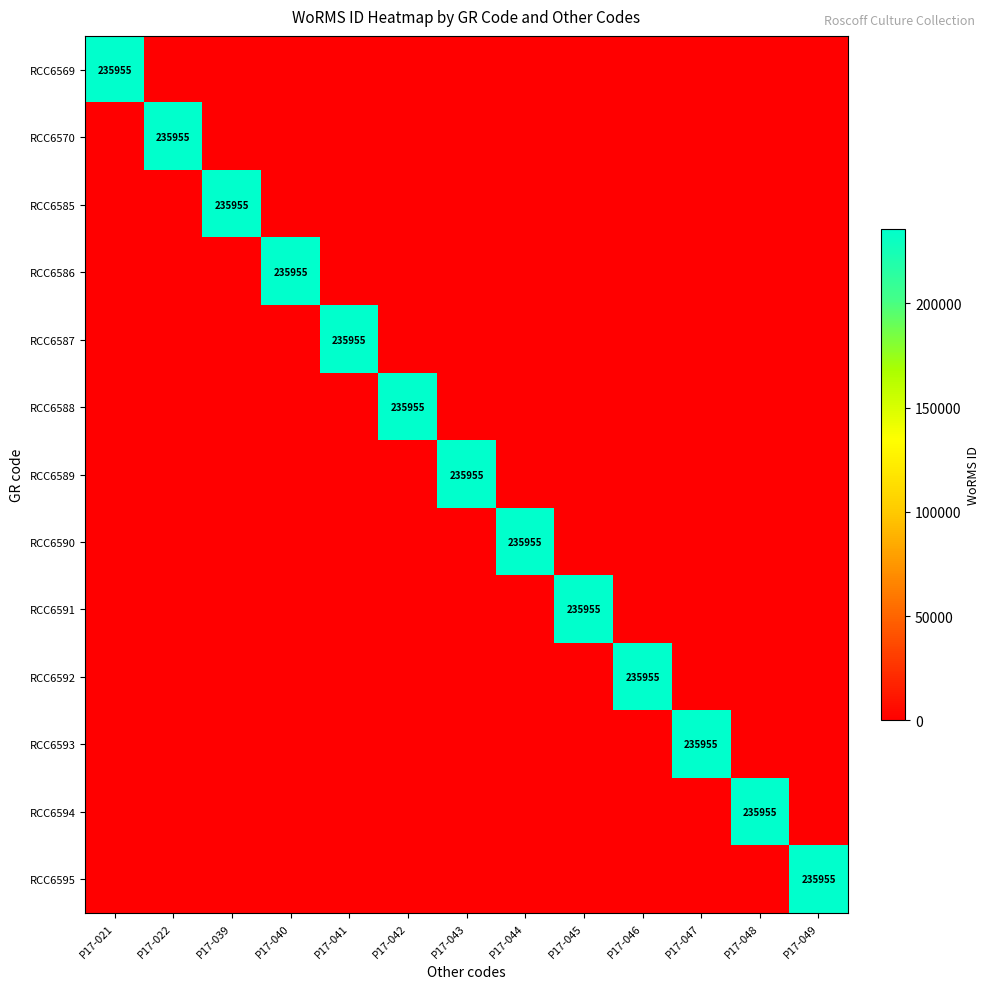

Is it true that RCC6570 equals 235955 at P17-022?

True